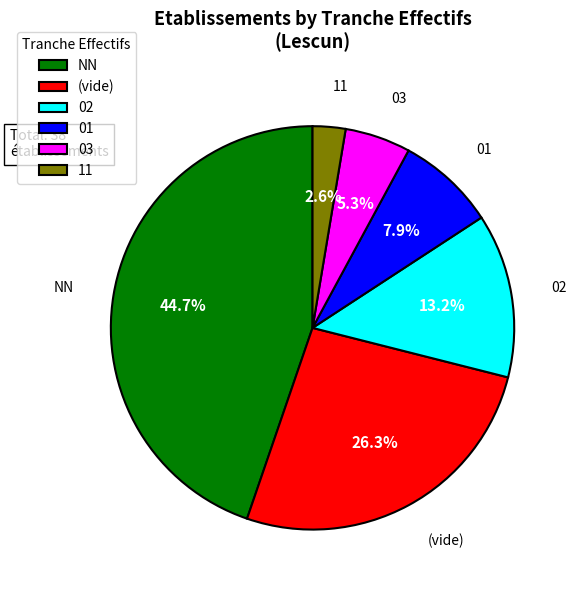

What is the largest slice in the pie chart?

NN